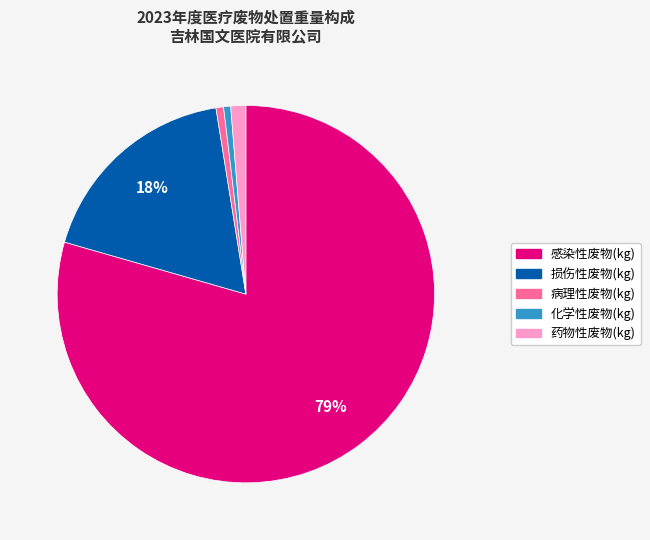

To the nearest percent, what is the combined percentage of 损伤性废物(kg) and 药物性废物(kg)?

19%